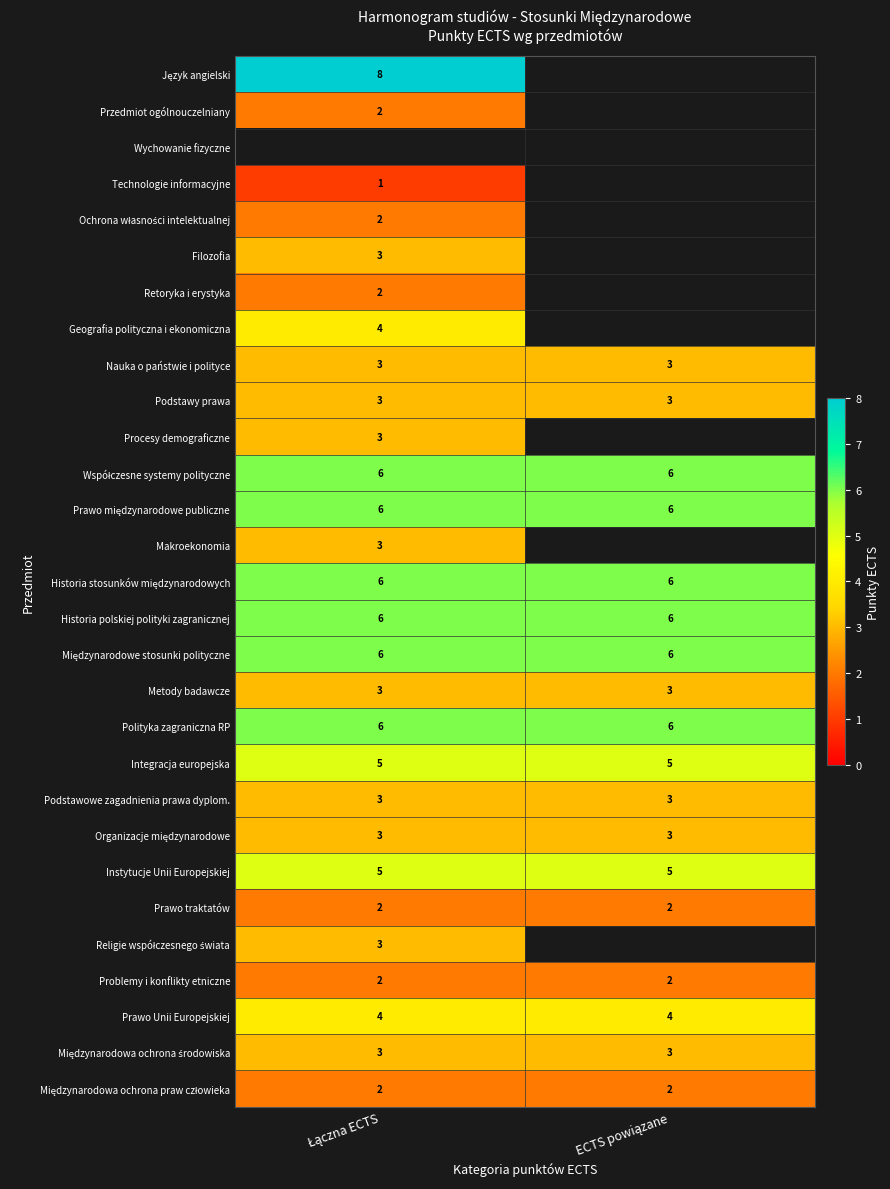

Is the value of Język angielski at Łączna ECTS greater than the value of Podstawowe zagadnienia prawa dyplom. at Łączna ECTS?

Yes